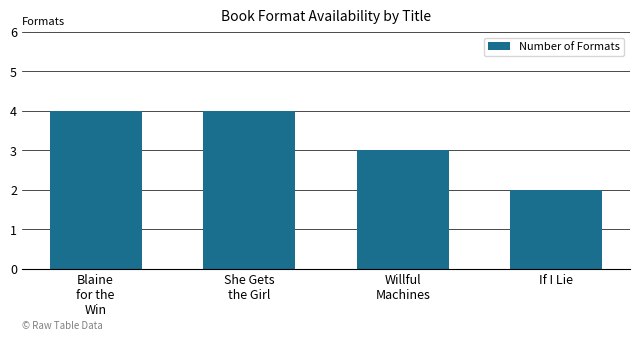

What is the smallest value displayed?

2